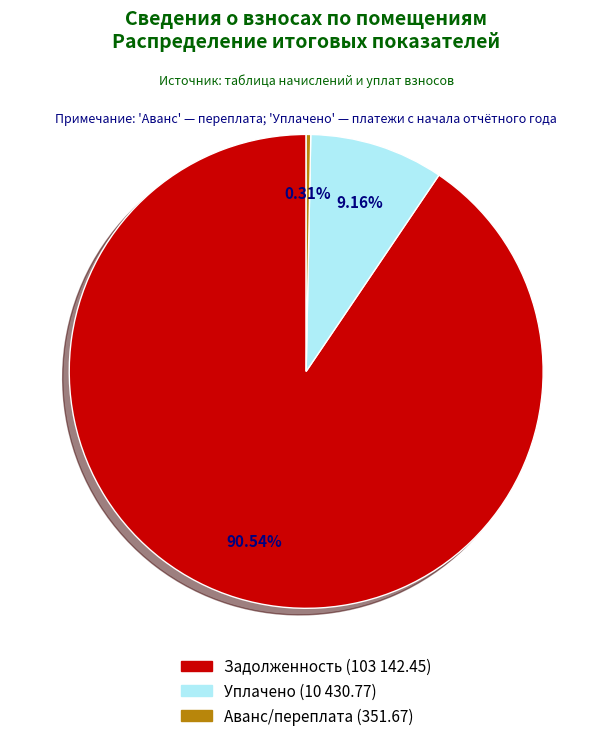

Is there any slice that represents more than half of the pie?

Yes